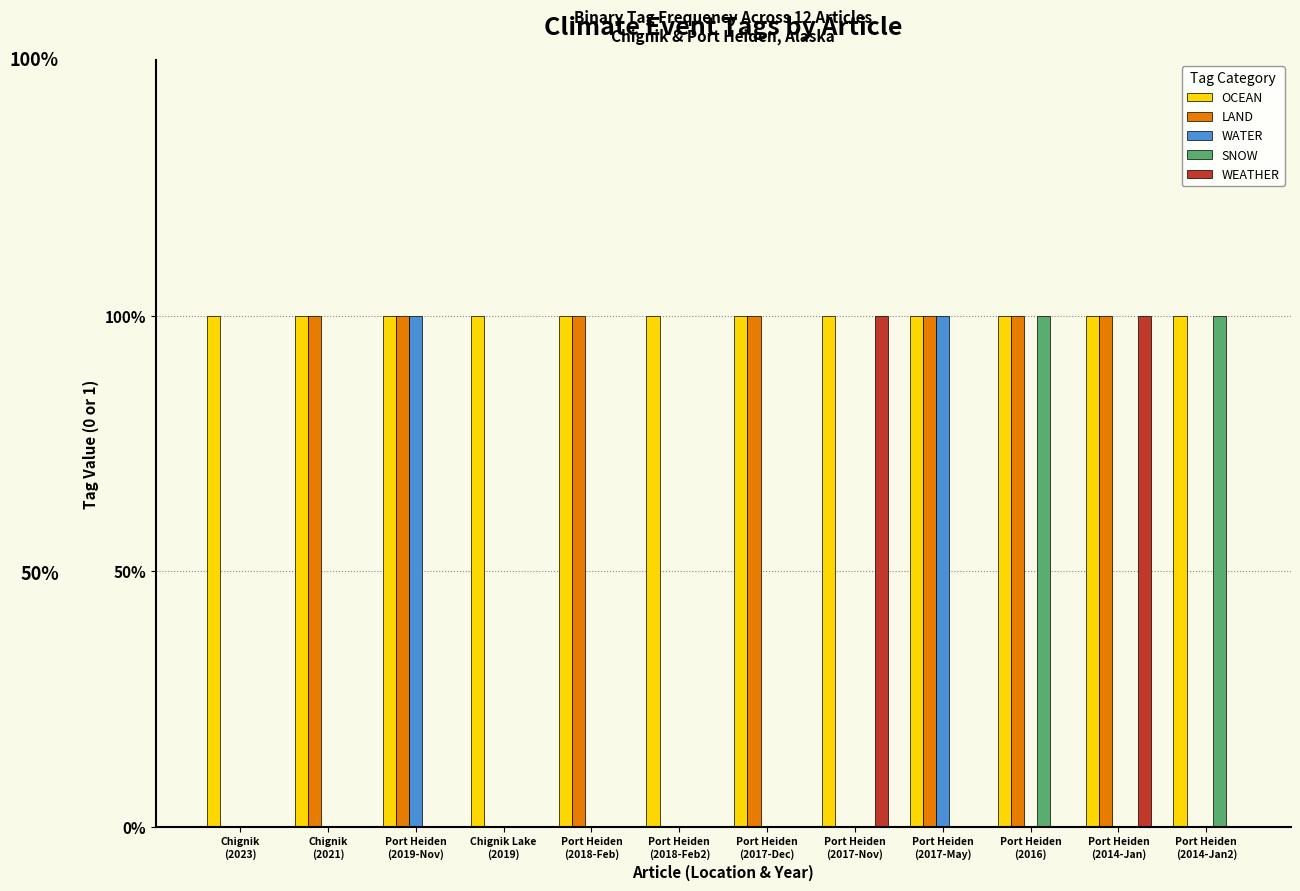

Are the bars grouped side by side (vs. stacked)?

Yes